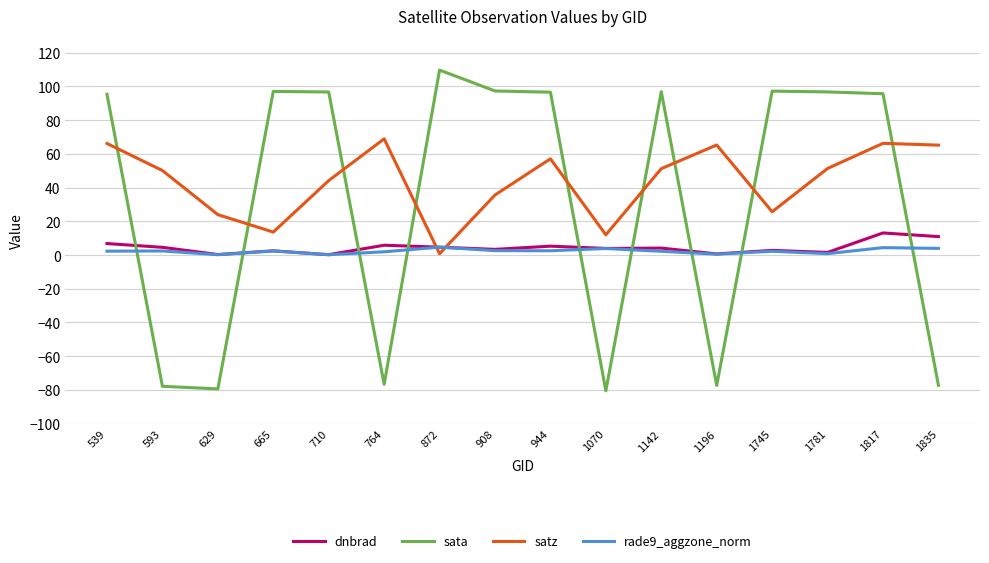

What is the difference between the sata values at 1142 and 665?

0.1